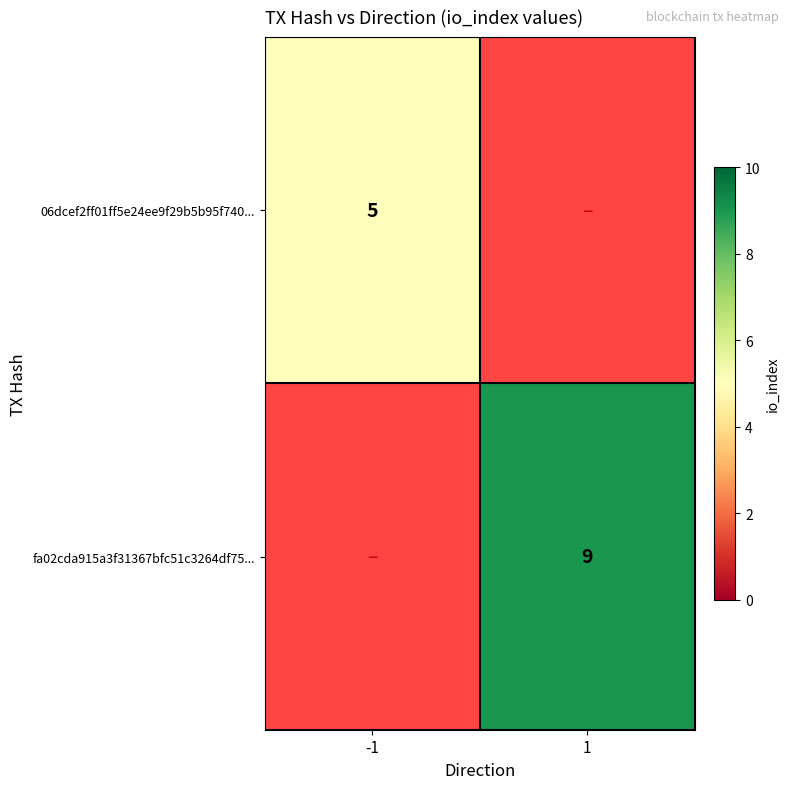

How many data points does each series have?

2